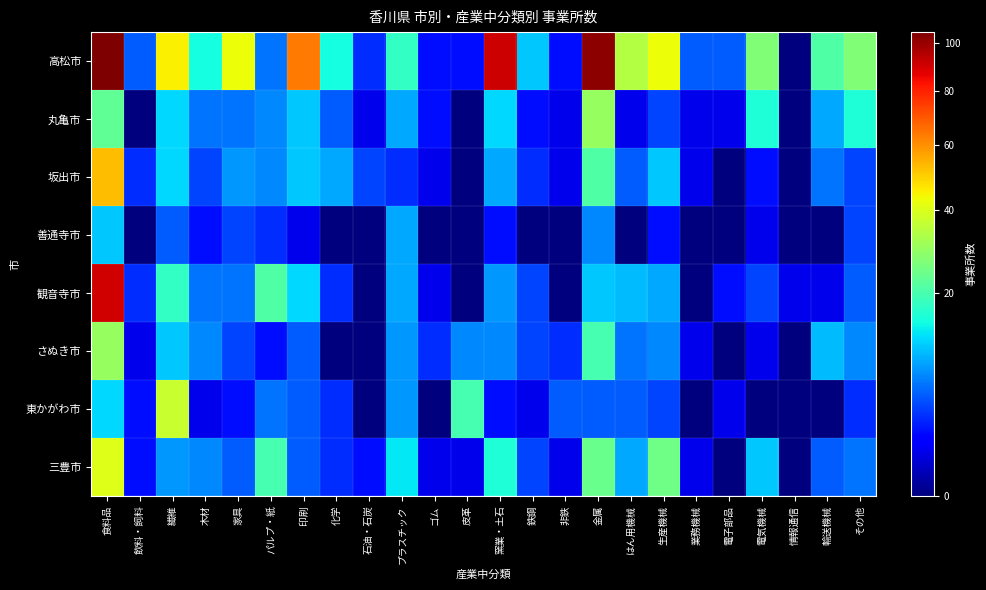

Count the number of data series in this chart.

8